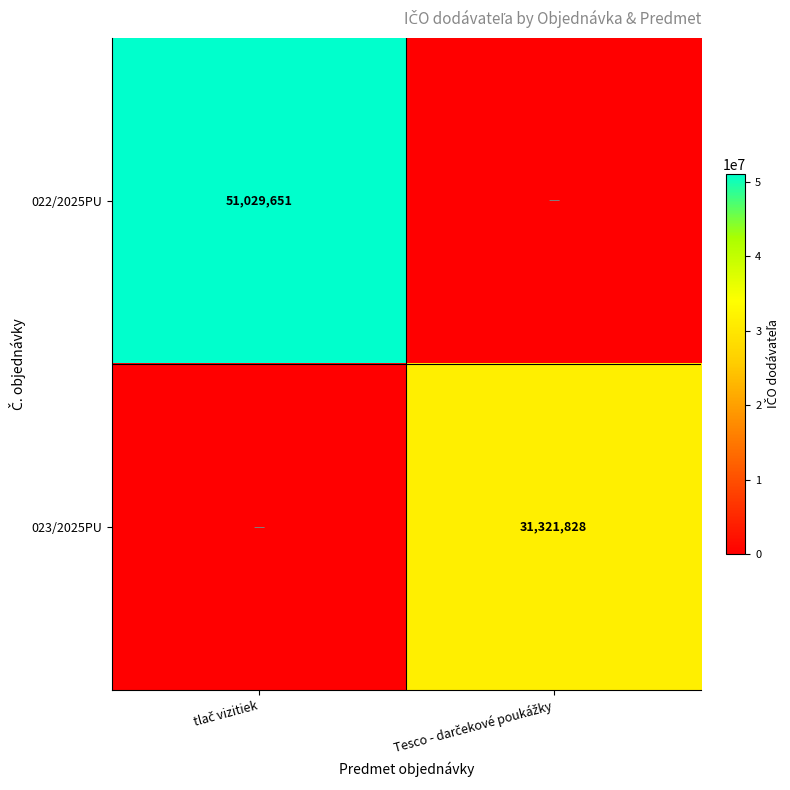

What is the average value of the 022/2025PU series?

25514826